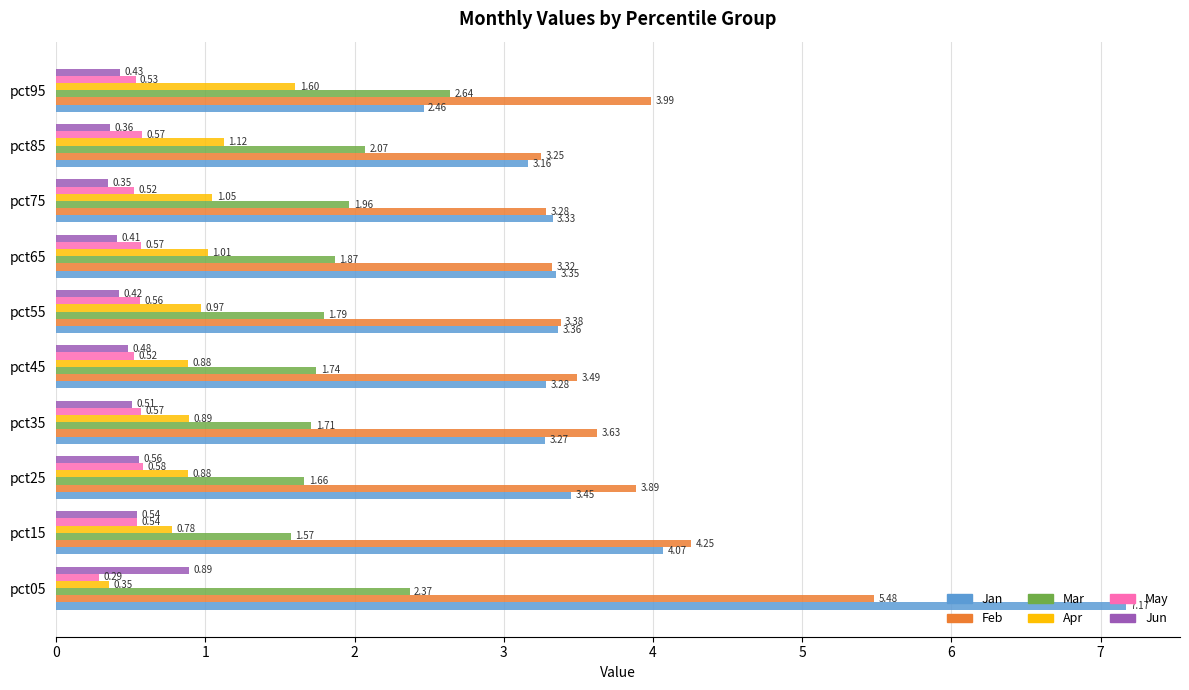

Which series has the largest range (max minus min)?

Jan